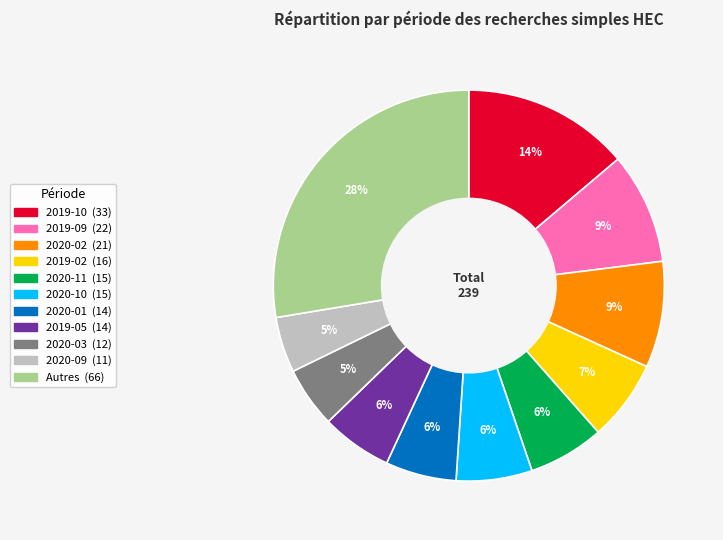

Does any single category account for the majority?

No